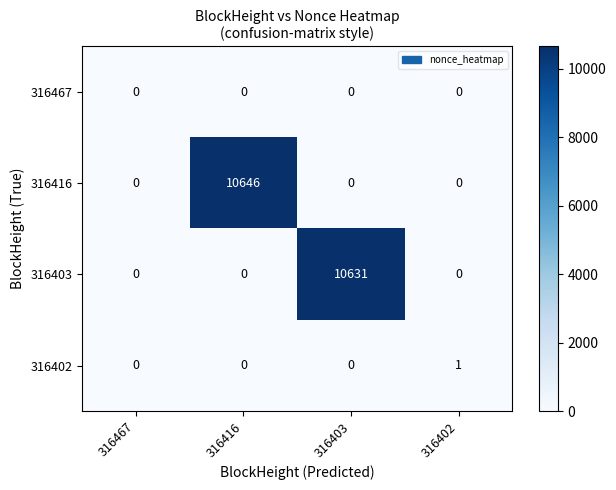

Which series has the largest range (max minus min)?

316416